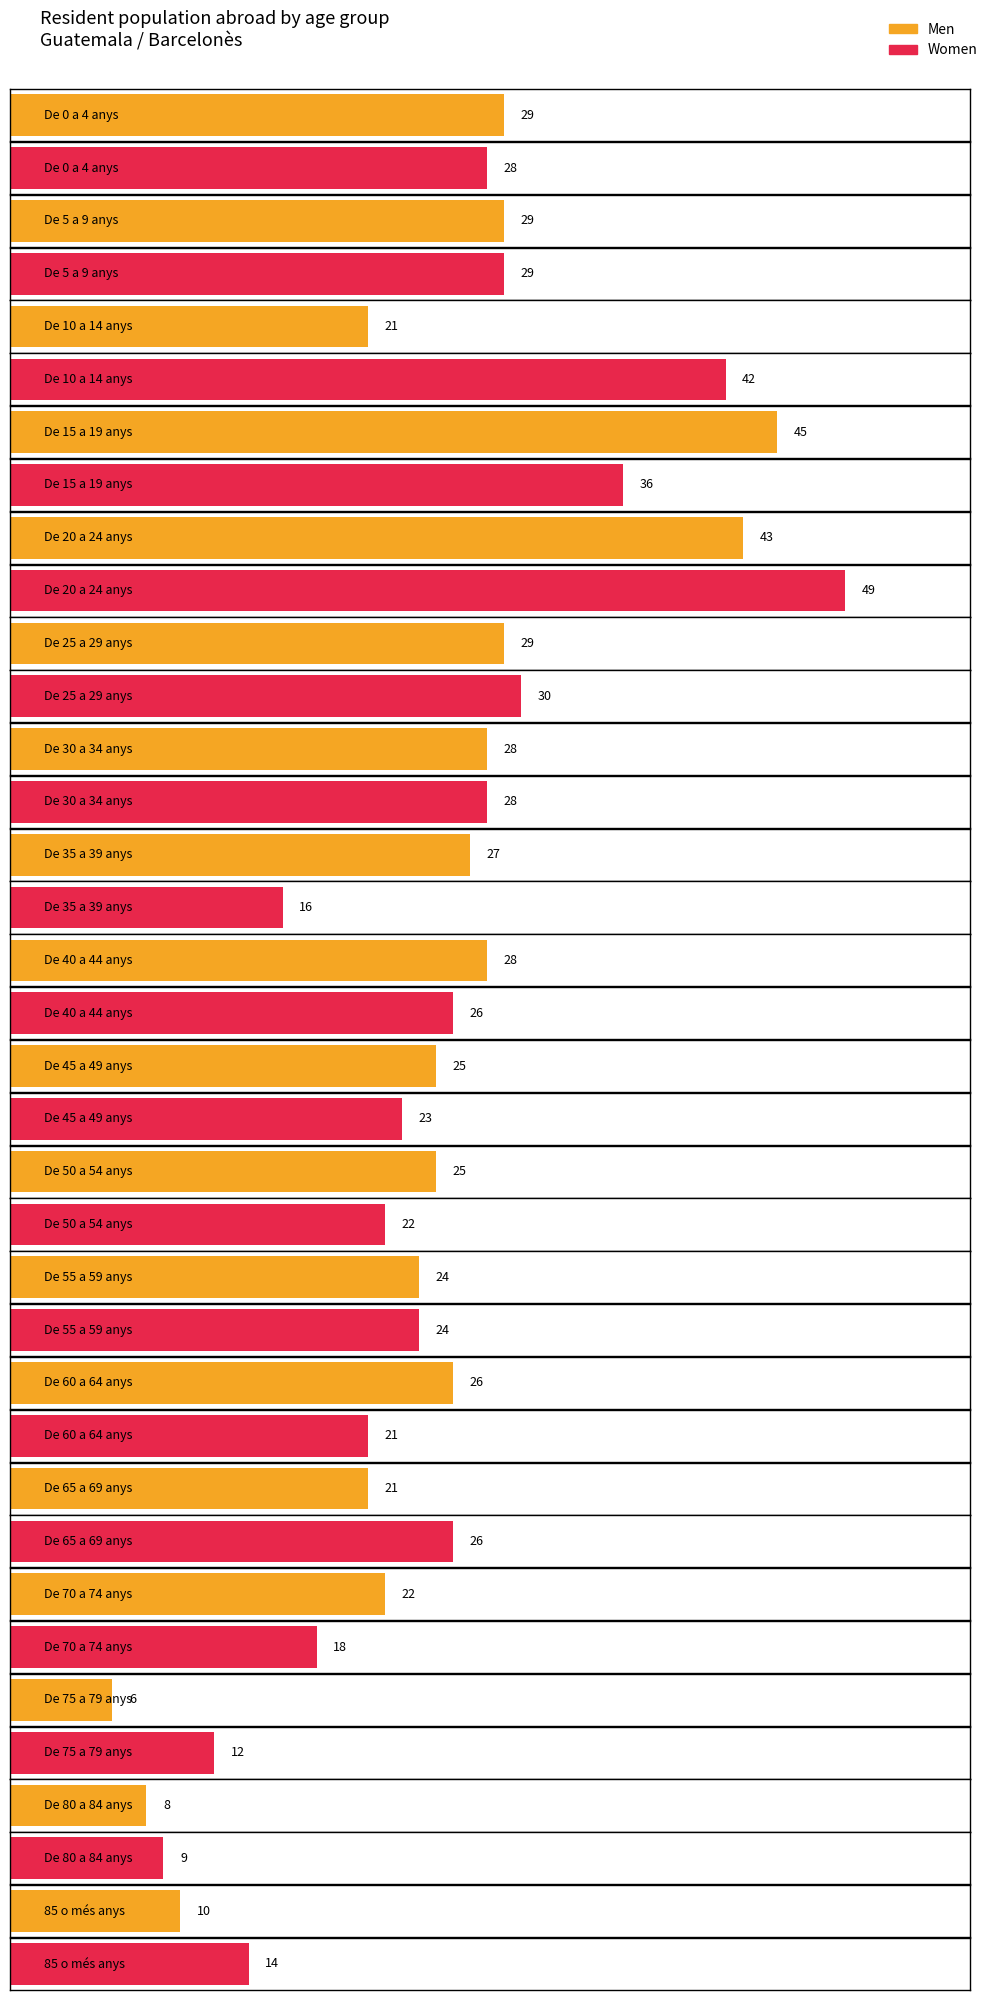

The value of Women at De 60 a 64 anys is 37. True or false?

False